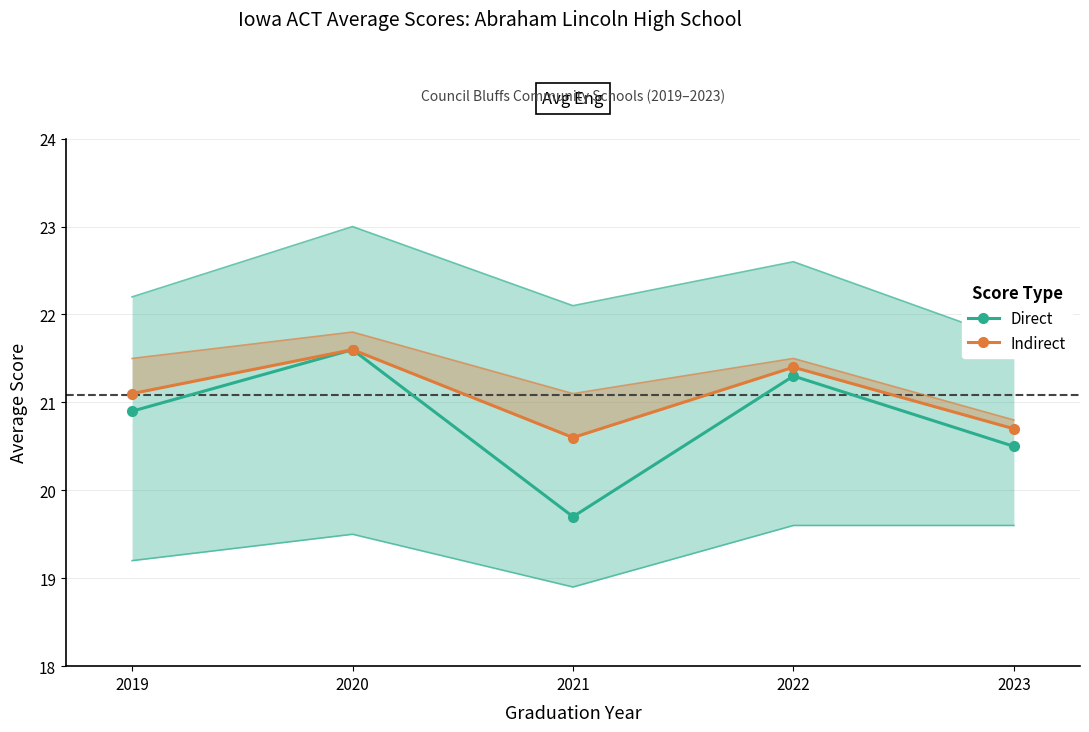

The value of Avg Eng (Direct) at 2022 is 21.3. True or false?

True